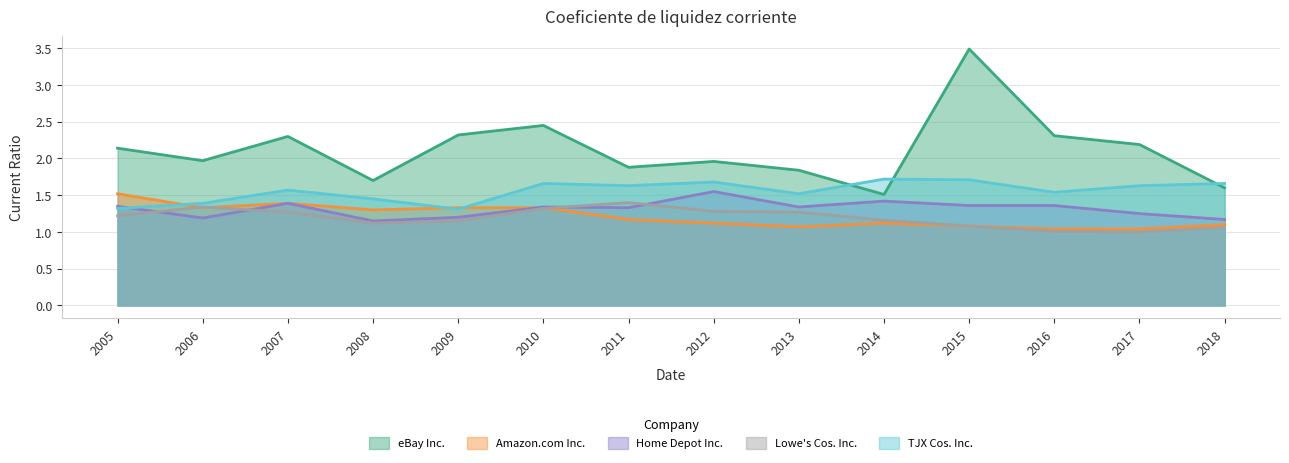

Which series has the widest spread of values?

eBay Inc.